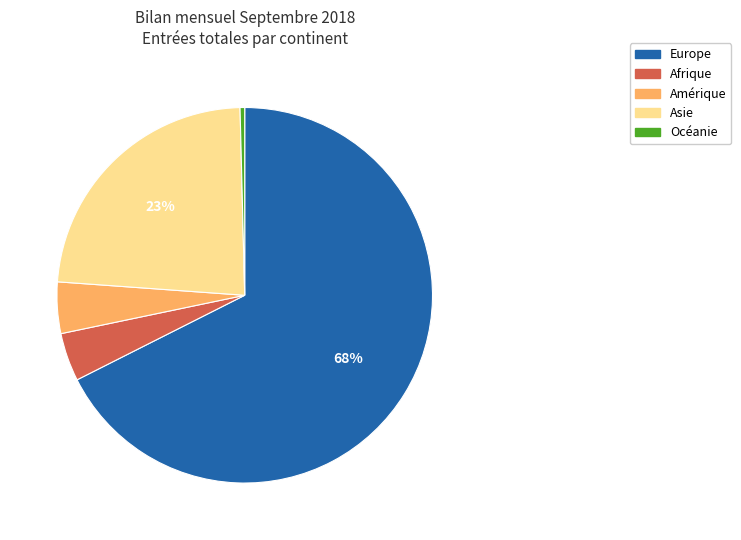

Which has a higher value, Océanie or Europe?

Europe